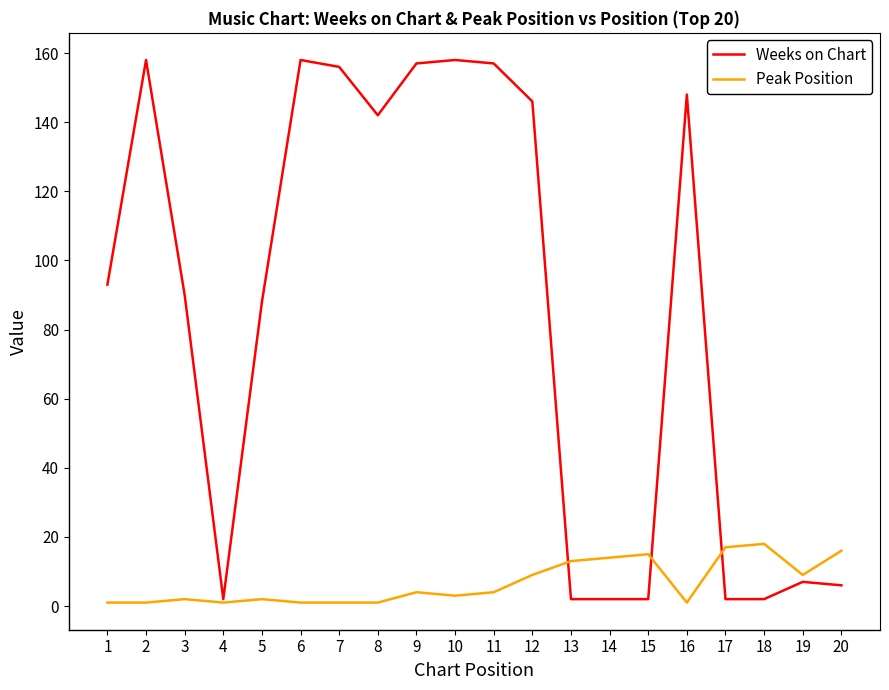

What is the difference between the second highest and minimum values in the Weeks on Chart series?

156